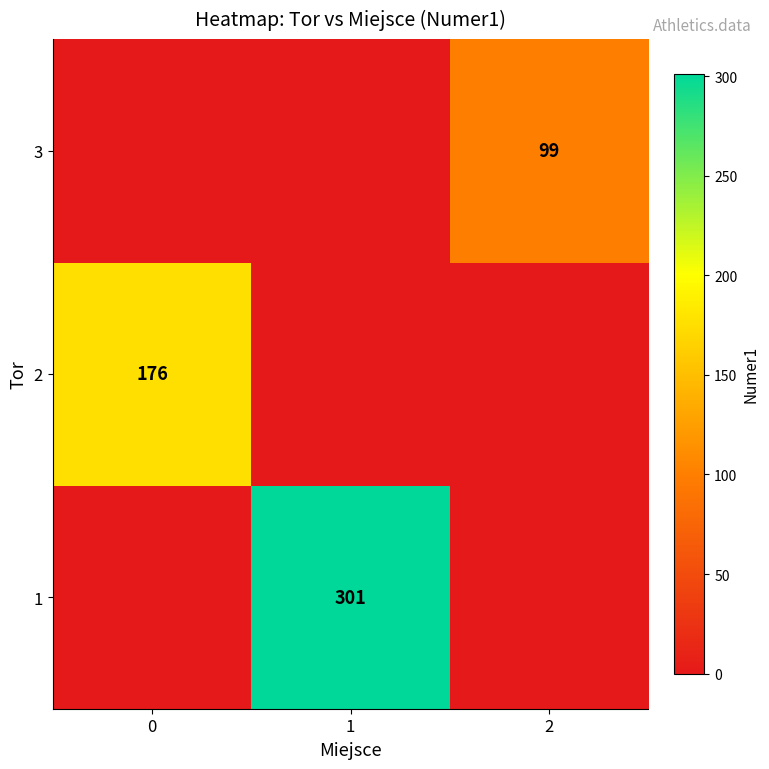

Is the value of 1 at 1 greater than the value of 2 at 0?

Yes